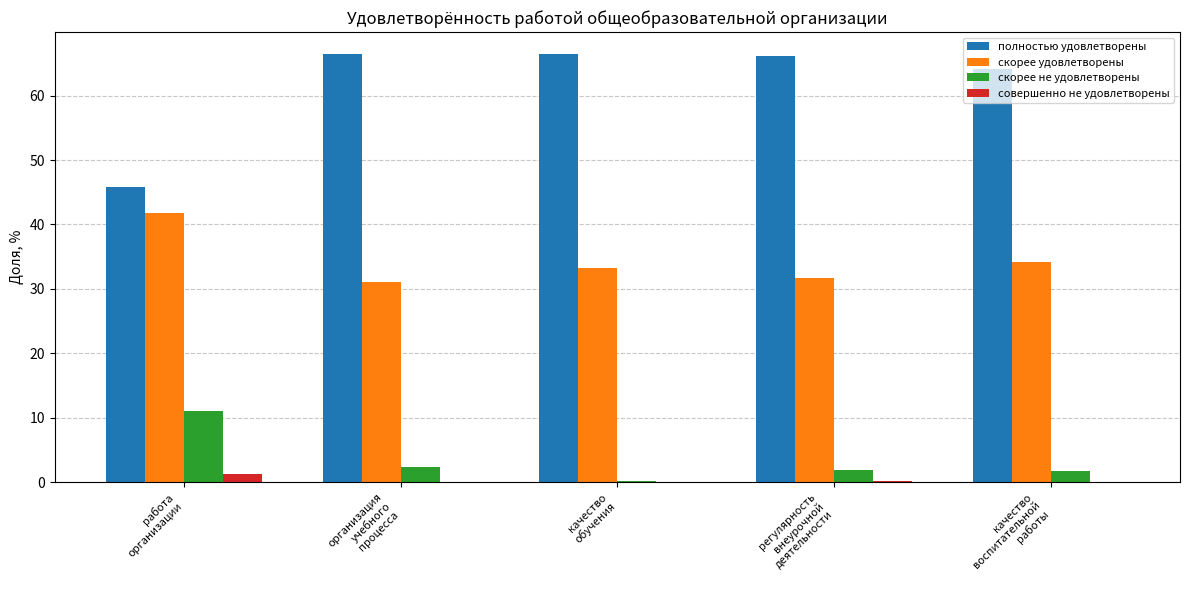

At which label does скорее не удовлетворены first exceed 1?

работа
организации